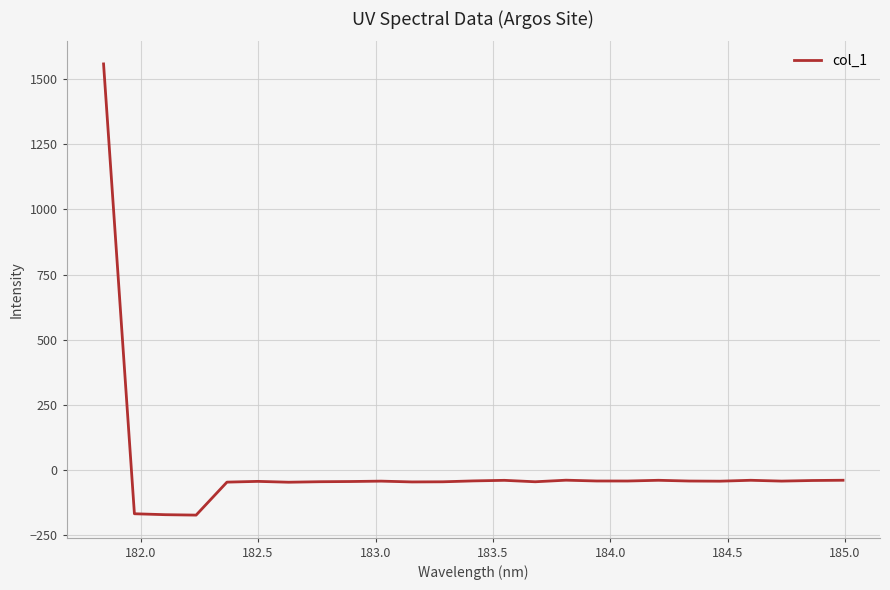

What is the minimum value shown in the chart?

-172.1